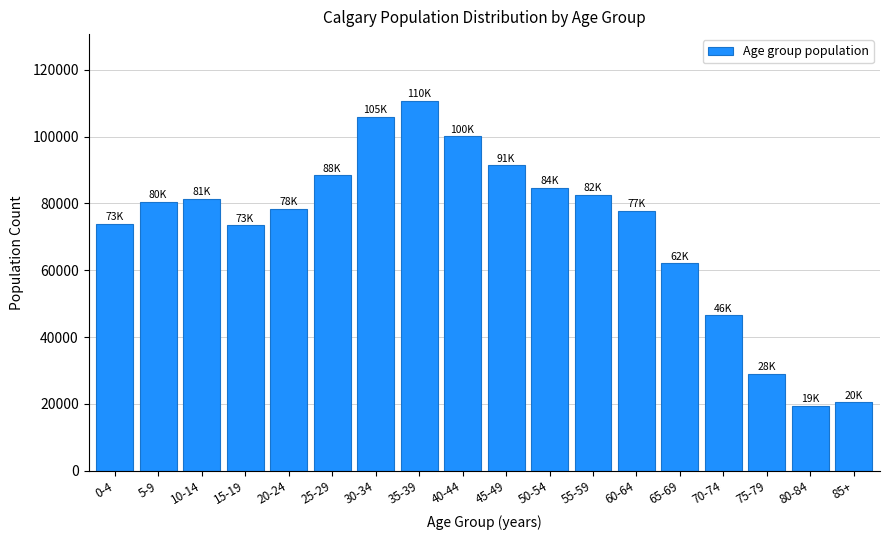

Where is the data nearest to the value 65085?

65-69